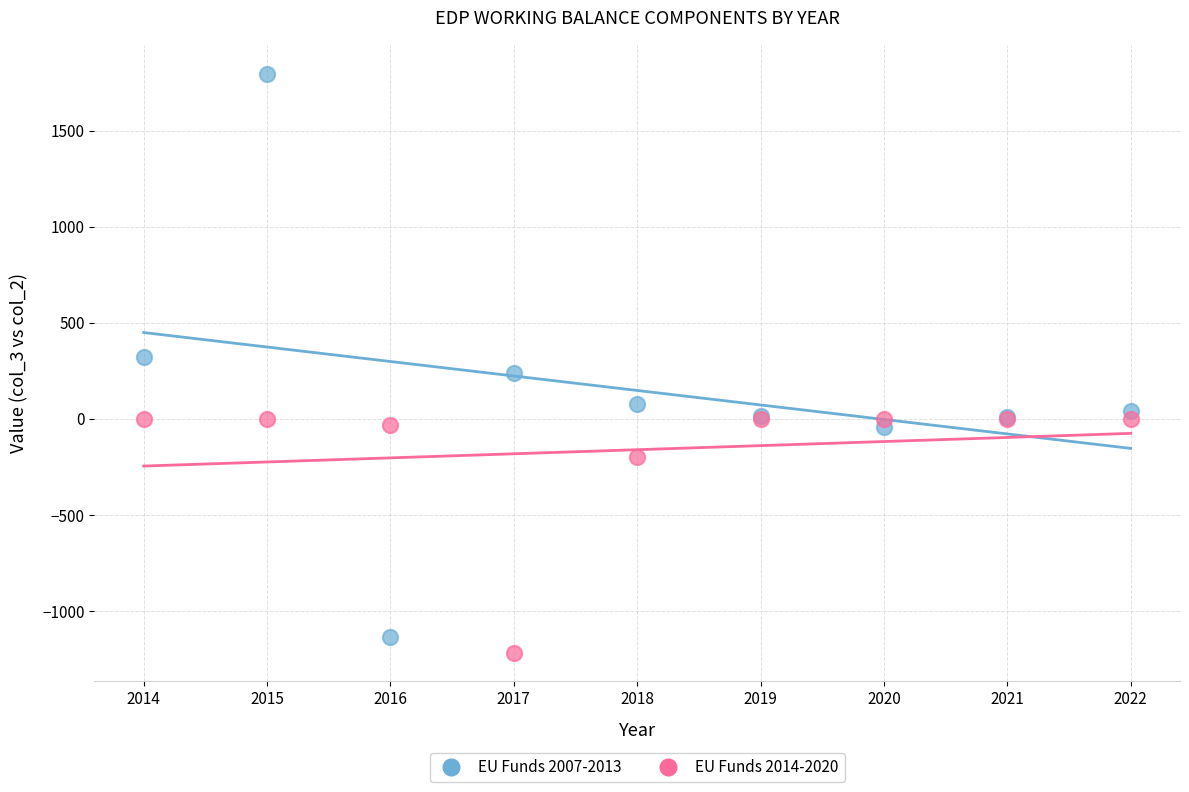

Which series contains the highest Y value?

EU Funds 2007-2013